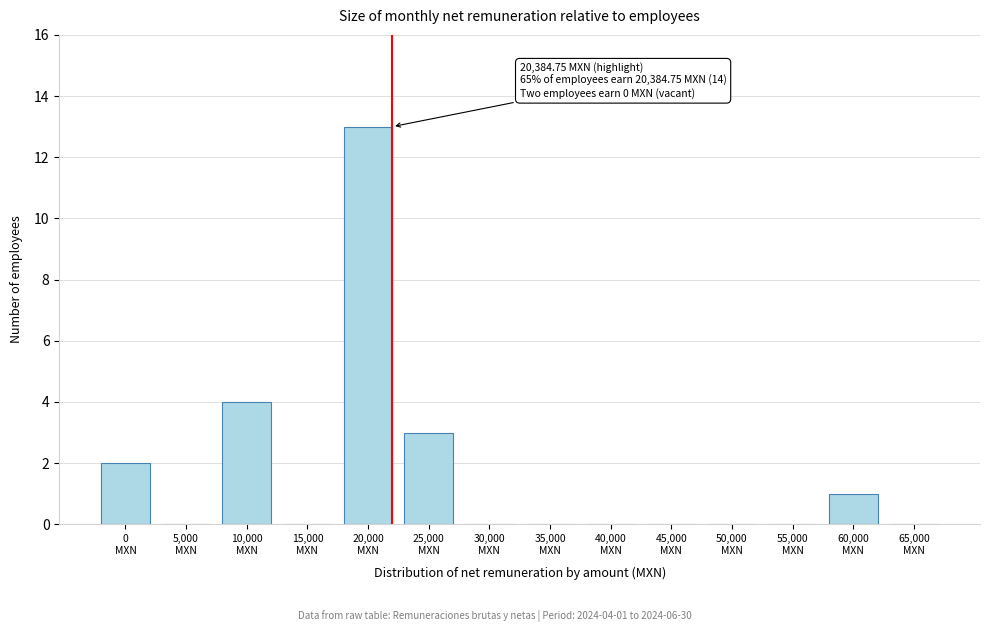

What is the greatest value displayed?

13